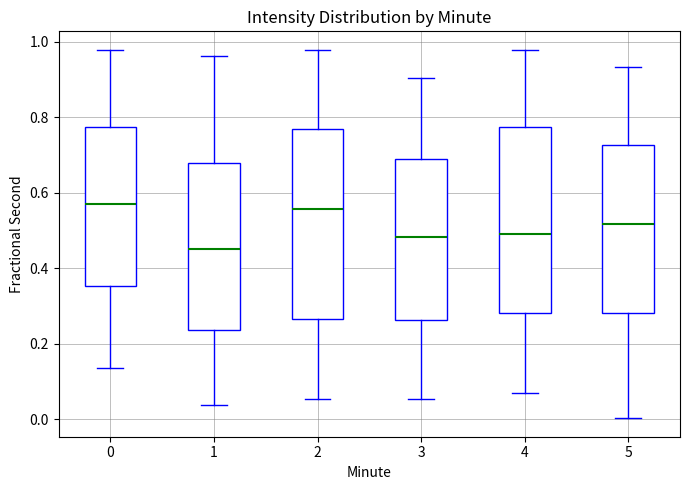

Where is the upper edge of the box at x = 4 on the y-axis? The values are not printed on the chart, so give them approximately, as read against the axis.

0.78